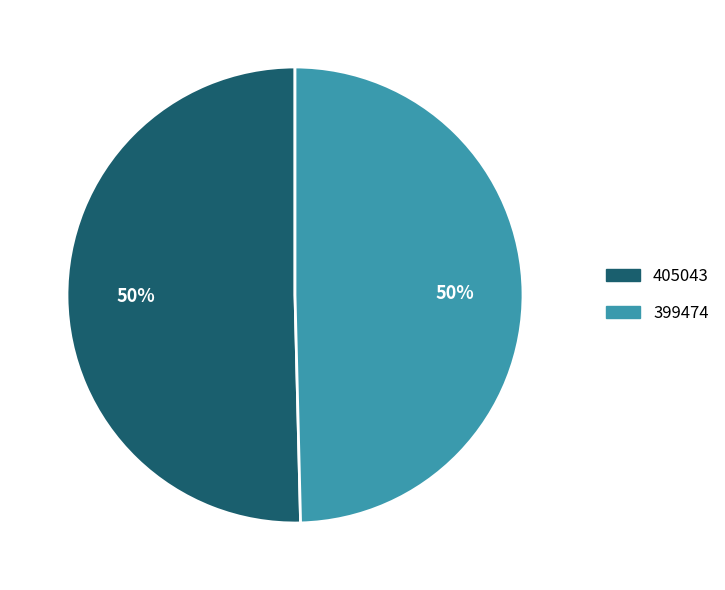

What is the largest slice in the pie chart?

405043